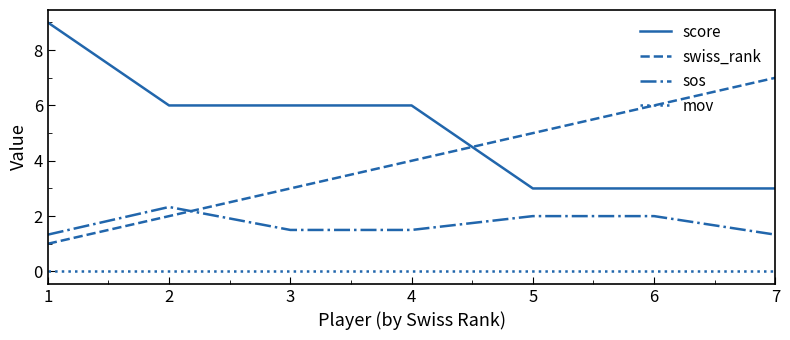

List the series in order of their peak value, highest first.

score, swiss_rank, sos, mov